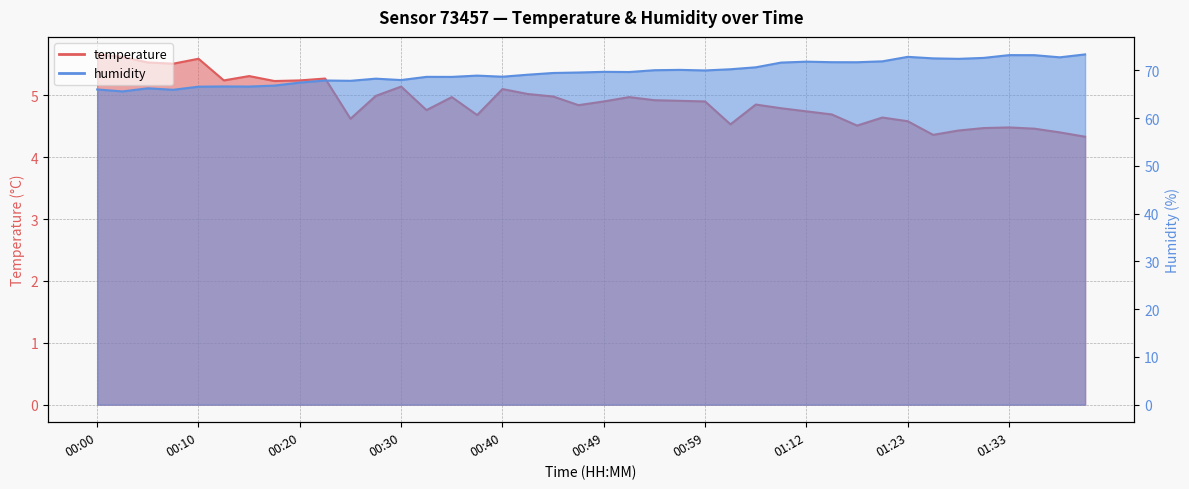

Reading left to right, list all the values displayed in this chart.

temperature: 5.7	5.6	5.5	5.5	5.6	5.2	5.3	5.2	5.2	5.3	4.6	5.0	5.1	4.8	5.0	4.7	5.1	5.0	5.0	4.8	4.9	5.0	4.9	4.9	4.9	4.5	4.8	4.8	4.7	4.7	4.5	4.6	4.6	4.4	4.4	4.5	4.5	4.5	4.4	4.3
humidity: 66.0	65.6	66.3	66.0	66.6	66.7	66.6	66.8	67.5	67.9	67.8	68.3	68.0	68.7	68.7	68.9	68.7	69.1	69.5	69.6	69.7	69.7	70.0	70.1	70.0	70.2	70.7	71.7	71.8	71.7	71.7	71.9	72.8	72.5	72.4	72.6	73.2	73.2	72.8	73.4